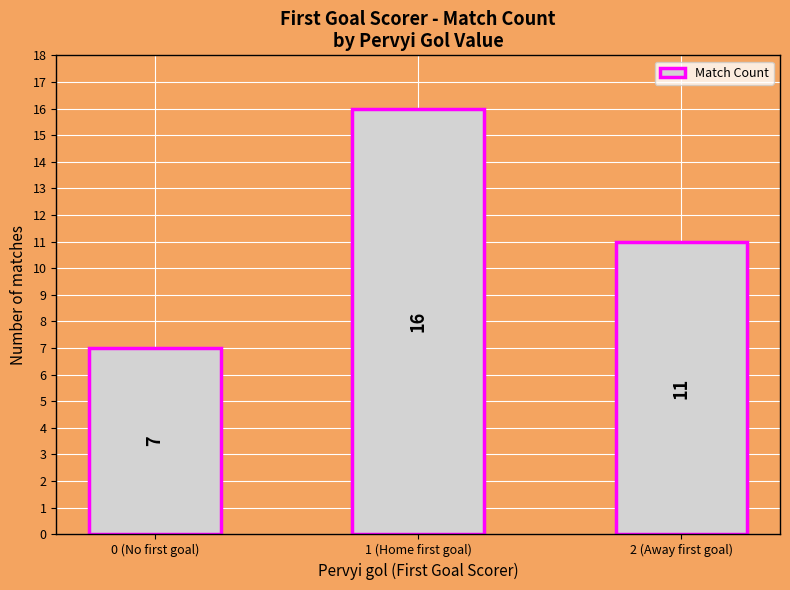

What position from the right is 2 (Away first goal)?

1